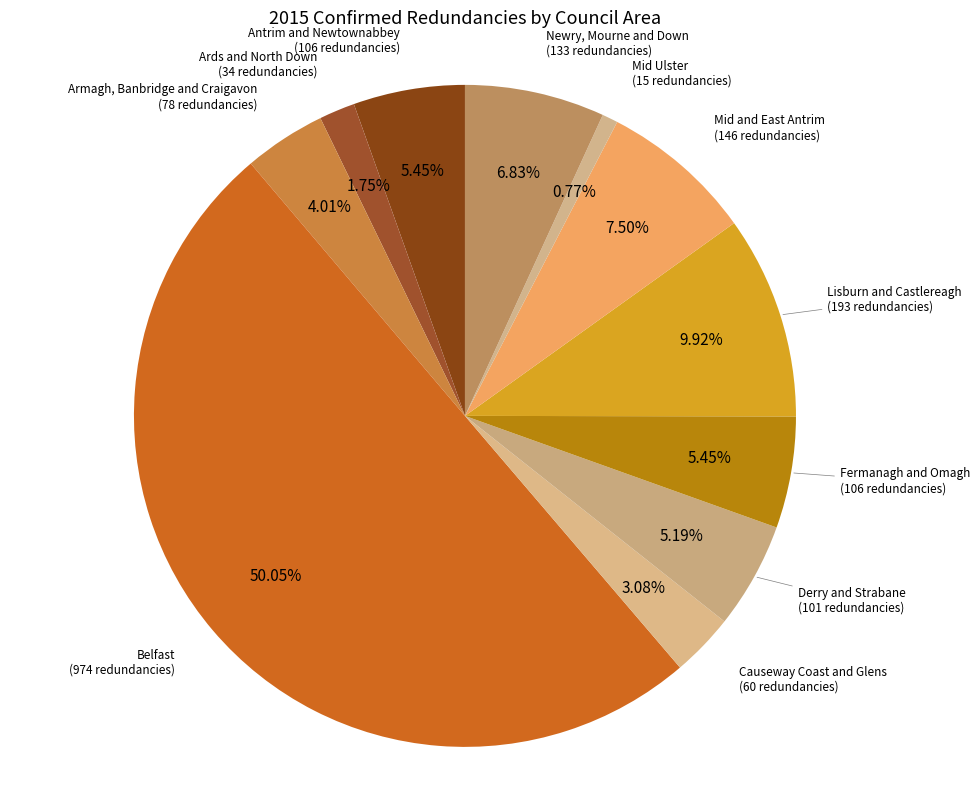

Count the number of slices in the pie.

11